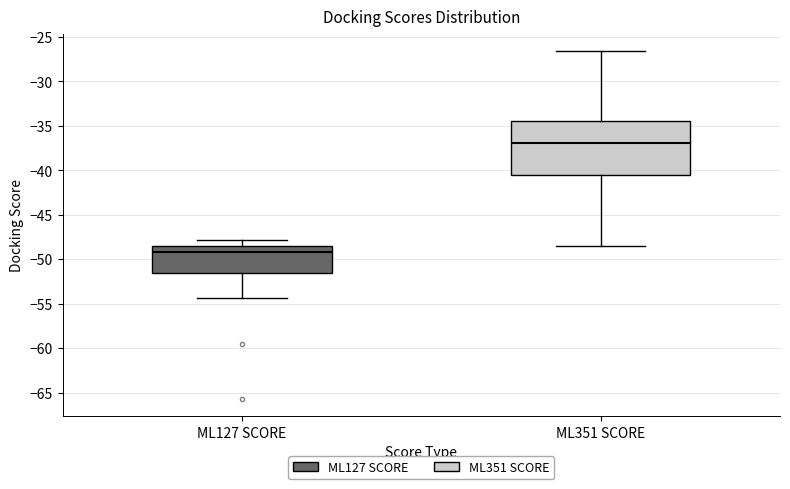

Comparing the boxes themselves (not the whiskers), which one is the tallest?

ML351 SCORE